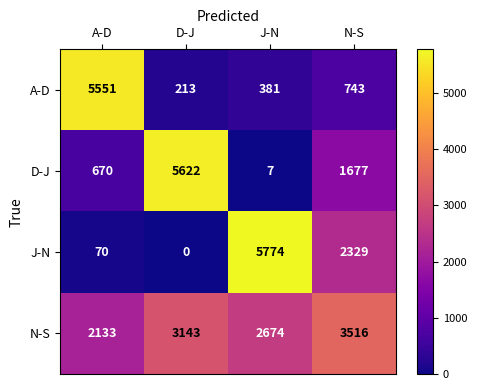

What is the spread (max minus min) of values at N-S?

2773